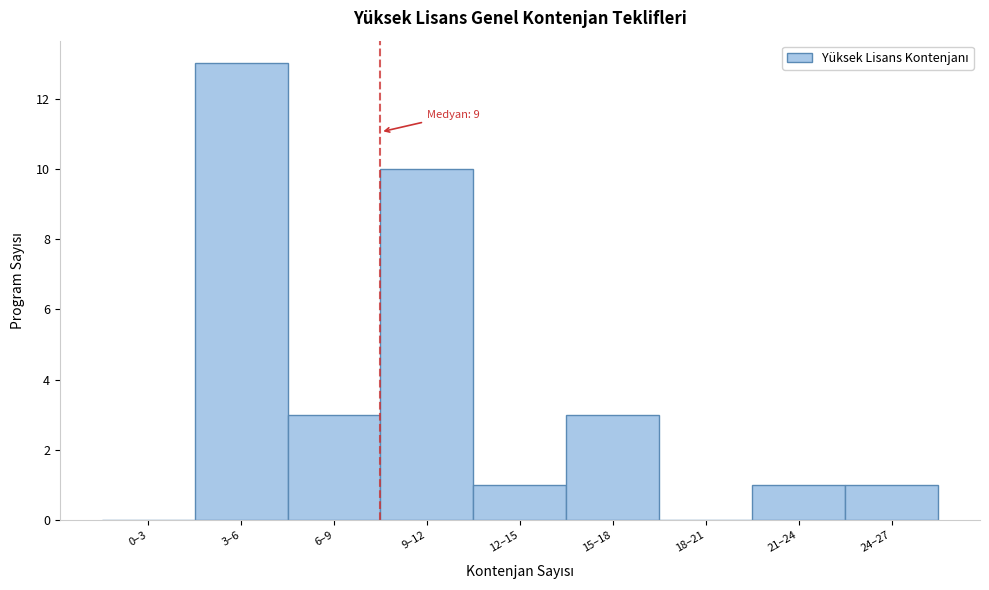

Reading left to right, transcribe all the data shown in this chart.

0–3=0	3–6=13	6–9=3	9–12=10	12–15=1	15–18=3	18–21=0	21–24=1	24–27=1